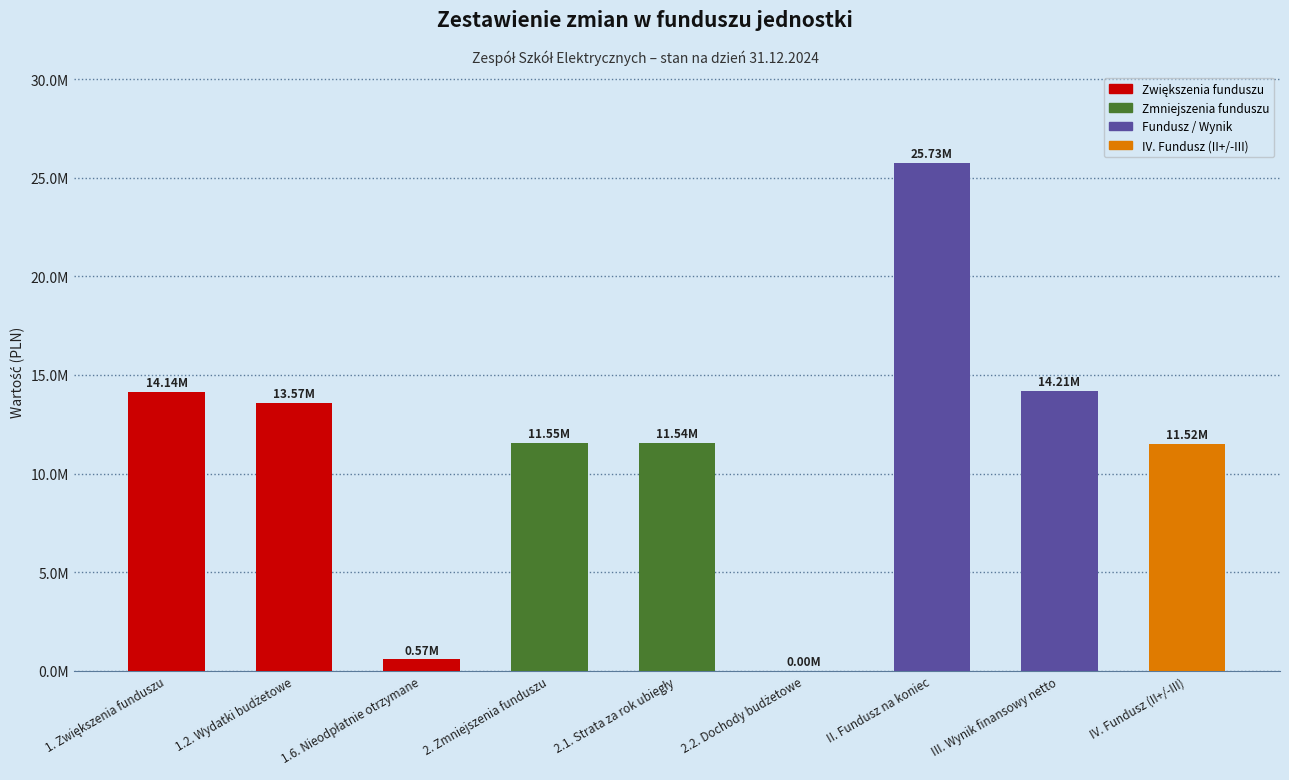

What is the change in value from 1. Zwiększenia funduszu to 2.2. Dochody budżetowe?

-14139427.9